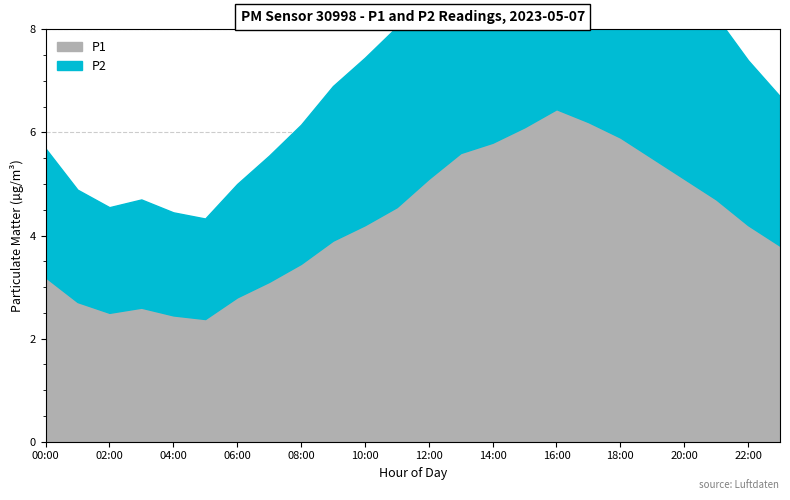

How many data points in P2 are above 3?

13